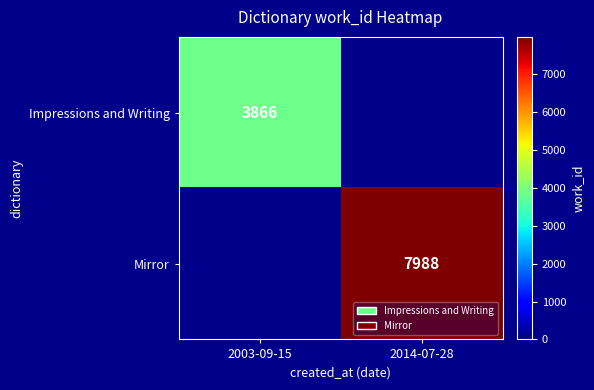

At how many categories does at least one series exceed 7287?

1